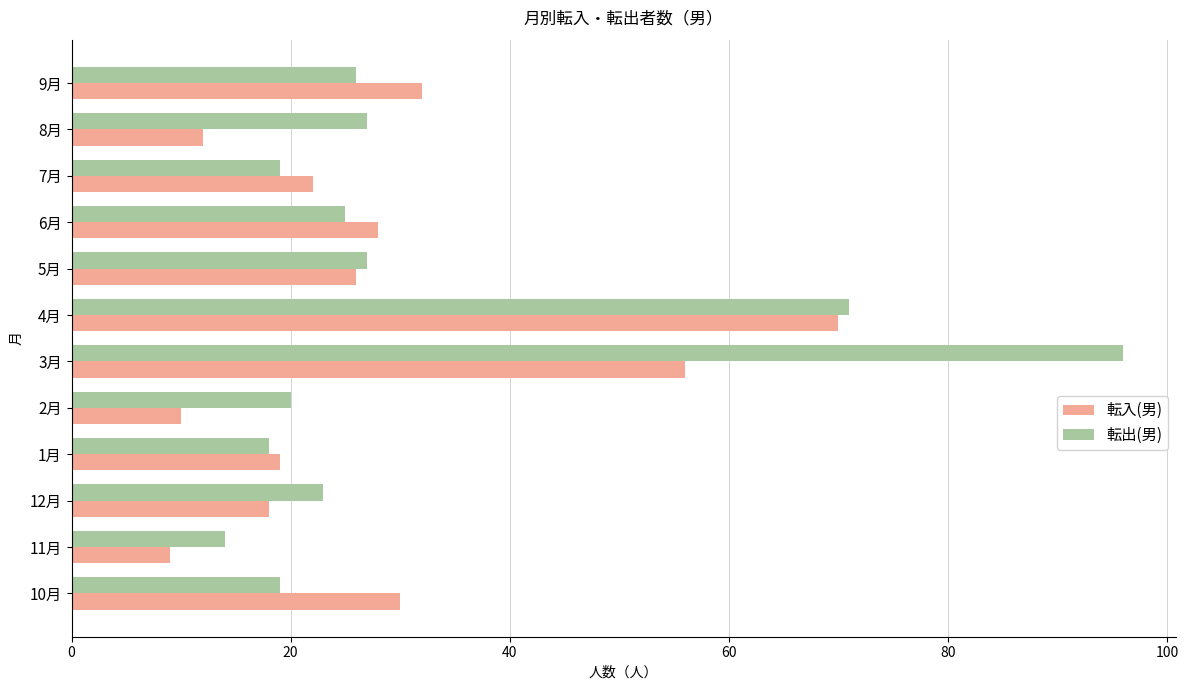

Which series has the largest total across all categories?

転出(男)